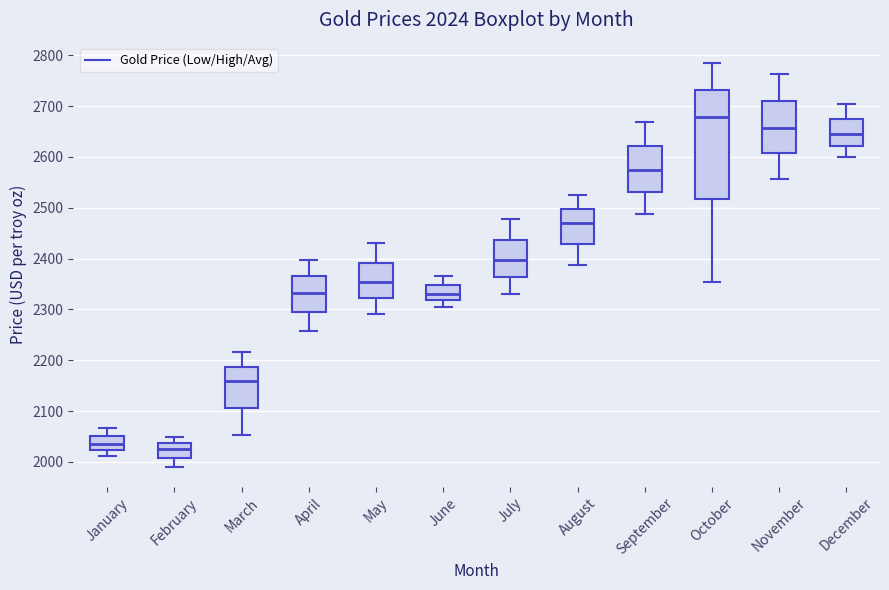

Which box is the tallest, from its lower edge to its upper edge?

October